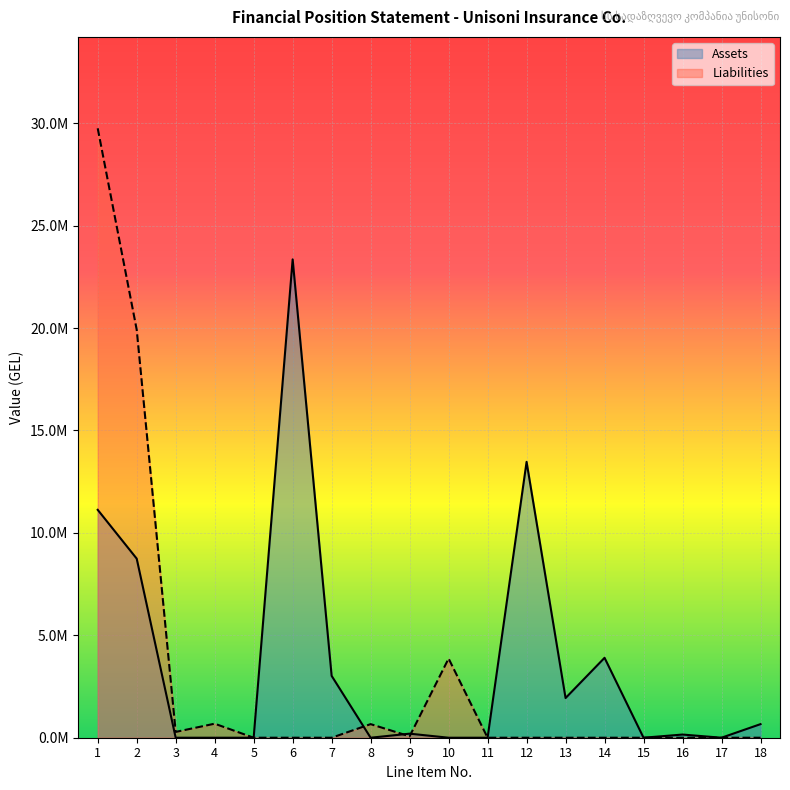

Reading left to right, what are all the values shown in this chart?

Assets: 11124376.7	8742436.8	0.0	0.0	0.0	23350088.1	3019662.9	0.0	198368.0	0.0	0.0	13466054.2	1936739.1	3900824.5	0.0	155029.5	0.0	663048.6
Liabilities: 29748359.8	19919362.6	283334.6	685048.9	0.0	0.0	0.0	663583.4	68558.4	3865582.0	0.0	0.0	0.0	0.0	0.0	0.0	0.0	0.0